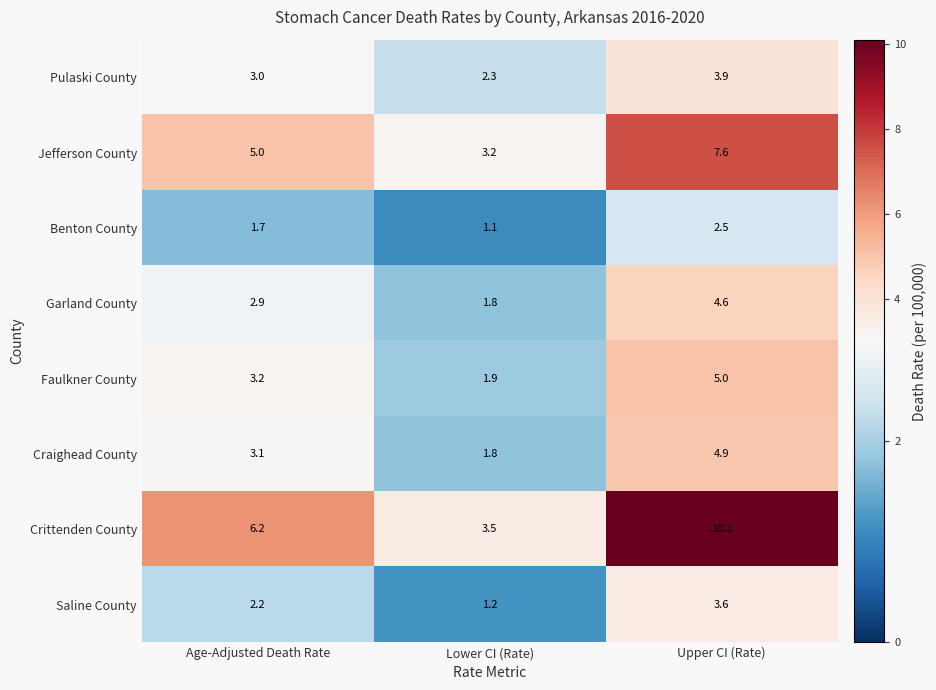

Between Lower CI (Rate) and Upper CI (Rate), which series saw the biggest shift?

Crittenden County